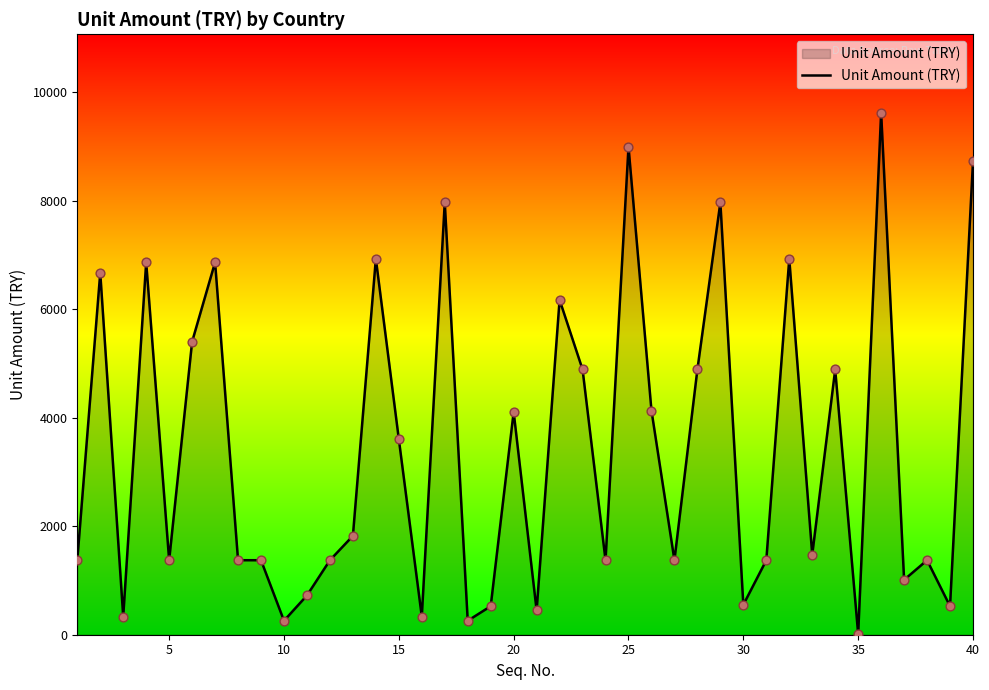

What is the greatest value displayed?

9628